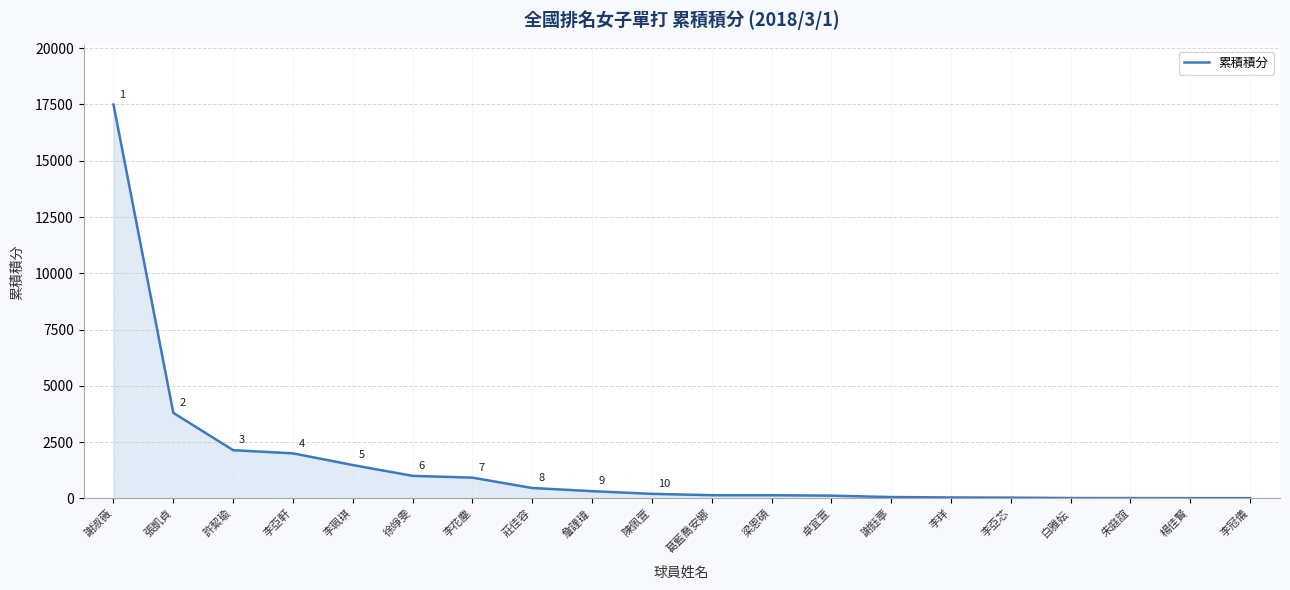

Does the chart have visible grid lines?

Yes